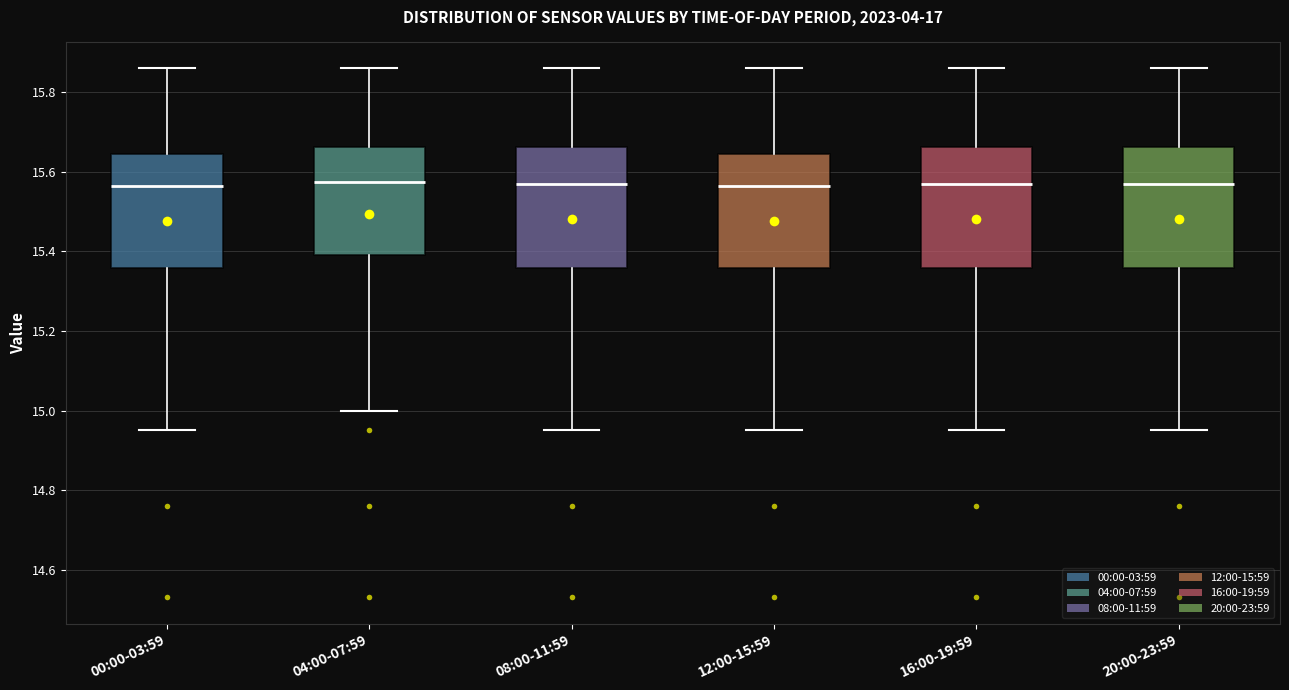

Reading left to right, transcribe this box plot: for each box, give where its median line is, the range the box spans, and where its two whiskers end, as read against the y-axis. The values are not printed on the chart, so give them approximately, as read against the axis.

00:00-03:59: median 15.56, box 15.36 to 15.64, whiskers 14.96 to 15.86
04:00-07:59: median 15.58, box 15.40 to 15.66, whiskers 15.00 to 15.86
08:00-11:59: median 15.58, box 15.36 to 15.66, whiskers 14.96 to 15.86
12:00-15:59: median 15.56, box 15.36 to 15.64, whiskers 14.96 to 15.86
16:00-19:59: median 15.58, box 15.36 to 15.66, whiskers 14.96 to 15.86
20:00-23:59: median 15.58, box 15.36 to 15.66, whiskers 14.96 to 15.86